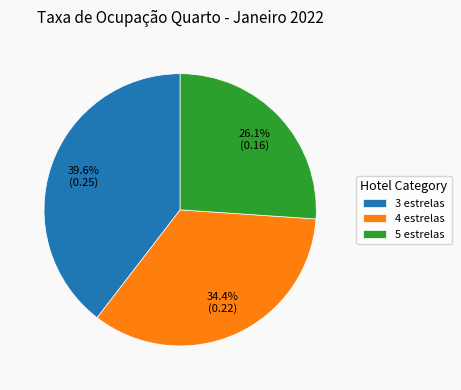

To the nearest percent, what portion does 5 estrelas represent?

26%